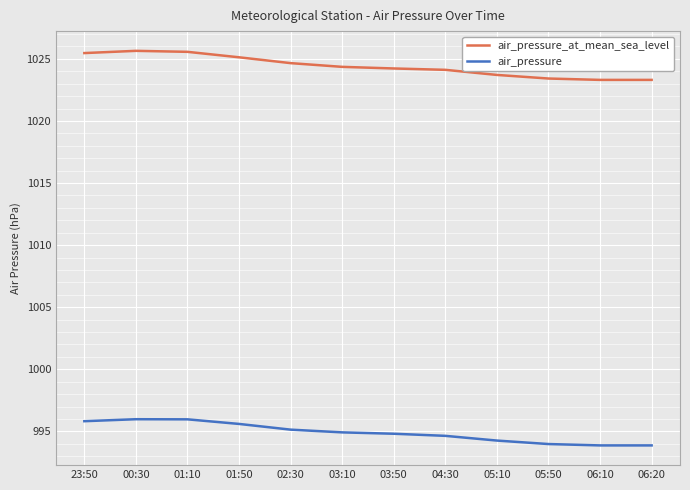

Which series has the largest total across all categories?

air_pressure_at_mean_sea_level